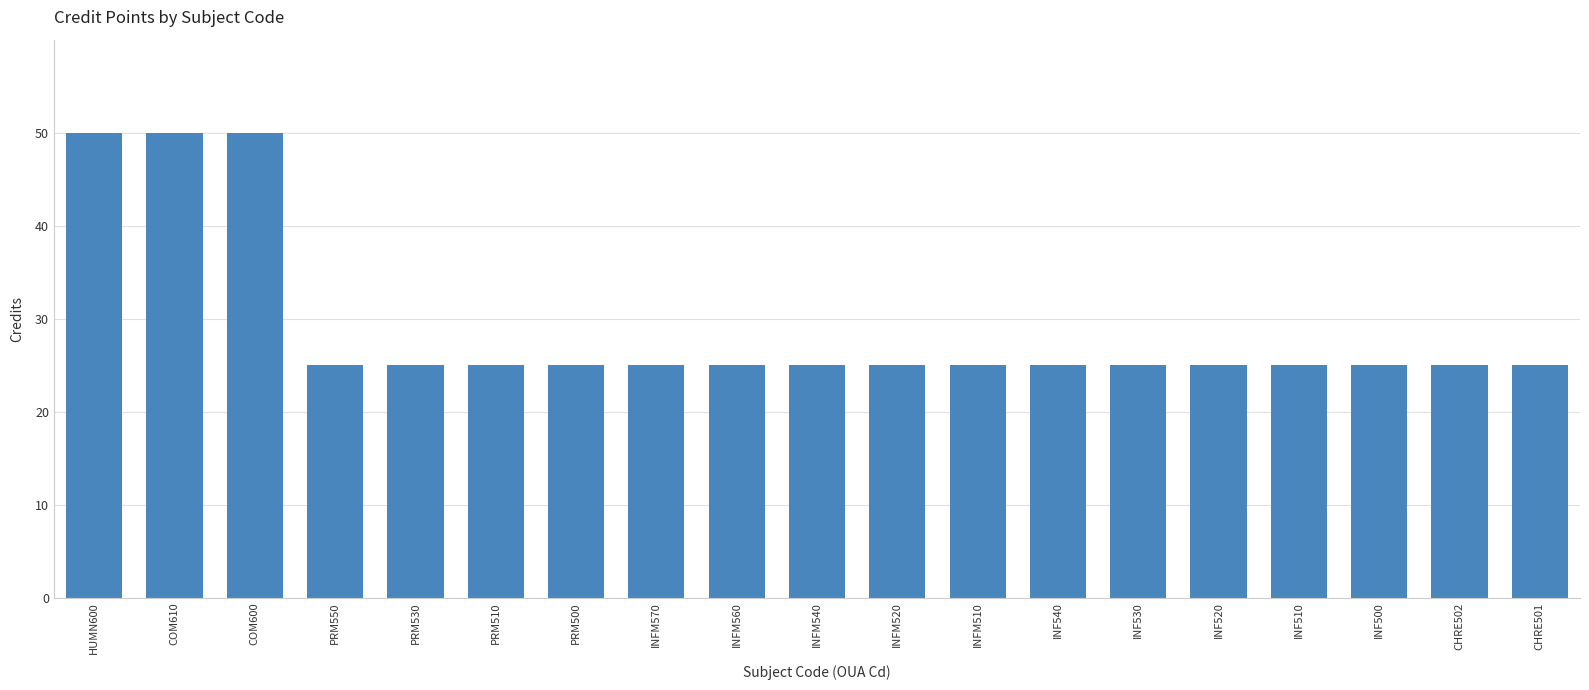

Are the bars grouped side by side (vs. stacked)?

No